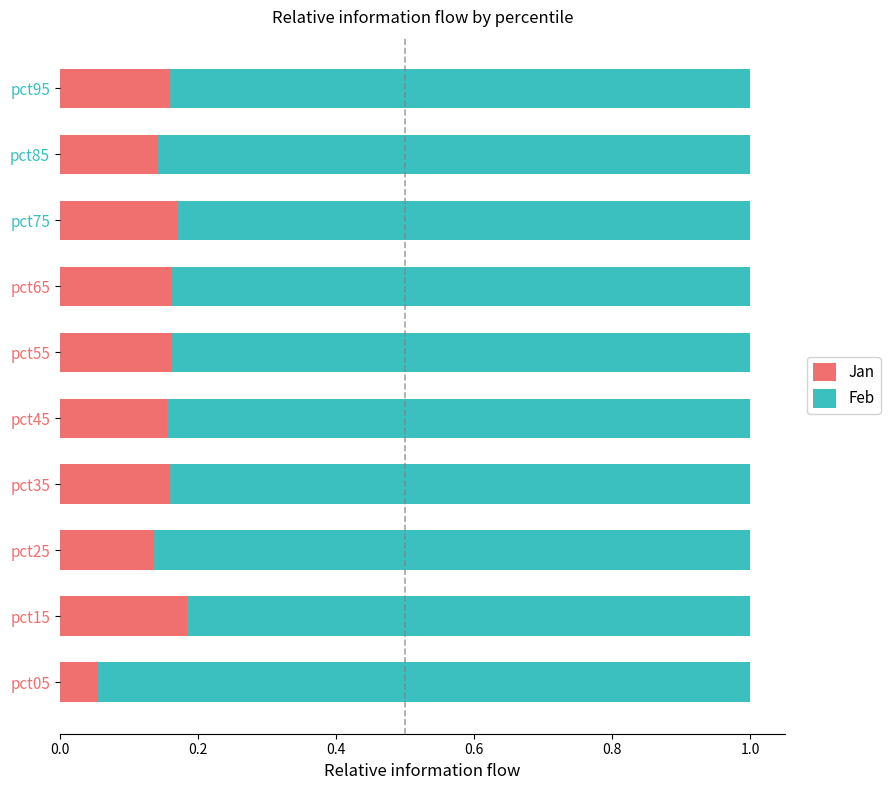

True or false: Jan has a value of 0.1 at pct15.

False